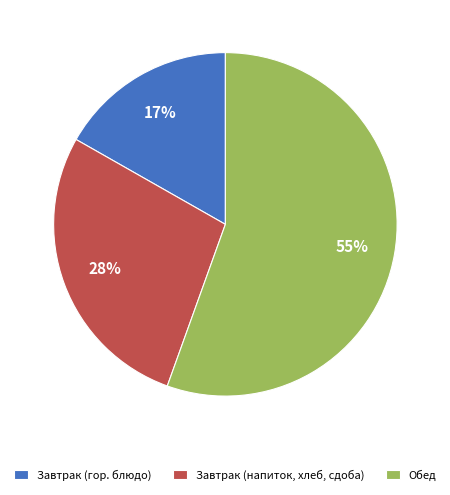

True or false: Завтрак (напиток, хлеб, сдоба) accounts for 37% of the total.

False